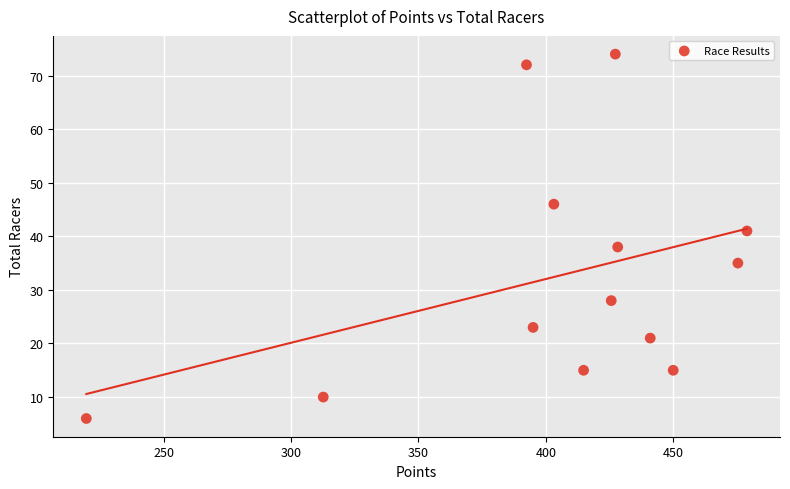

What Y value in the scatter plot is closest to 40?

41